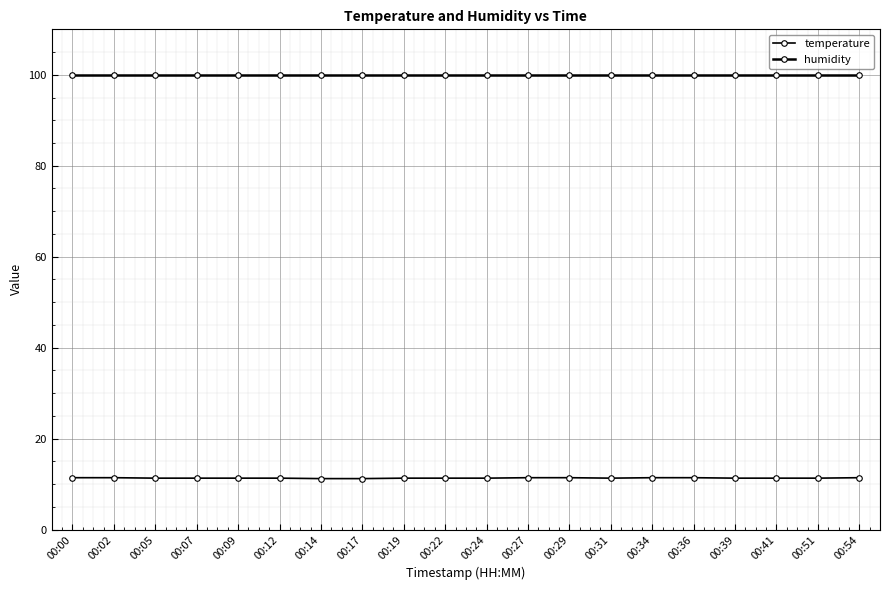

What is the total value across all series at 00:39?

111.2